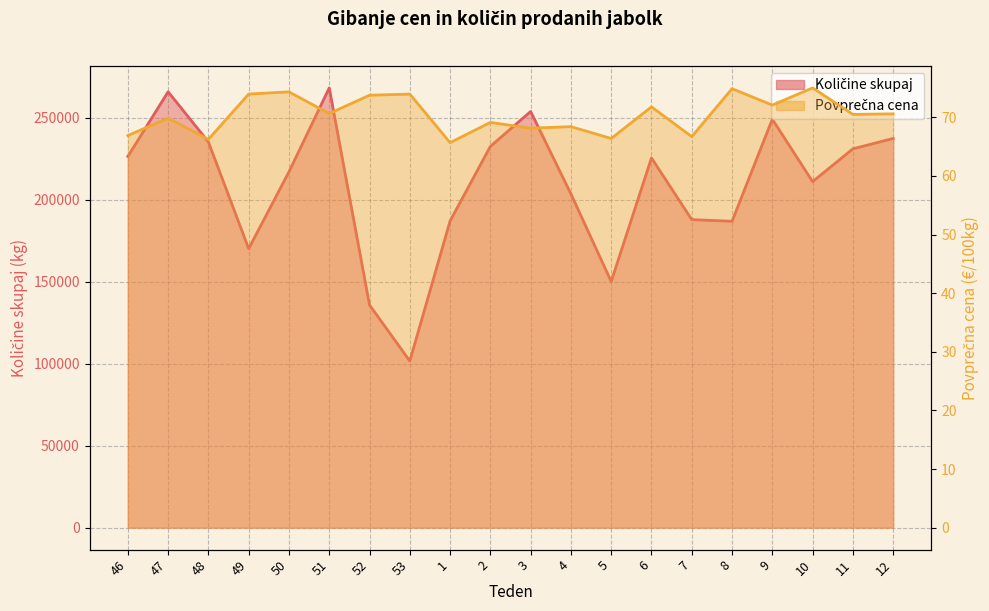

Which label corresponds to the smallest value in the chart?

1